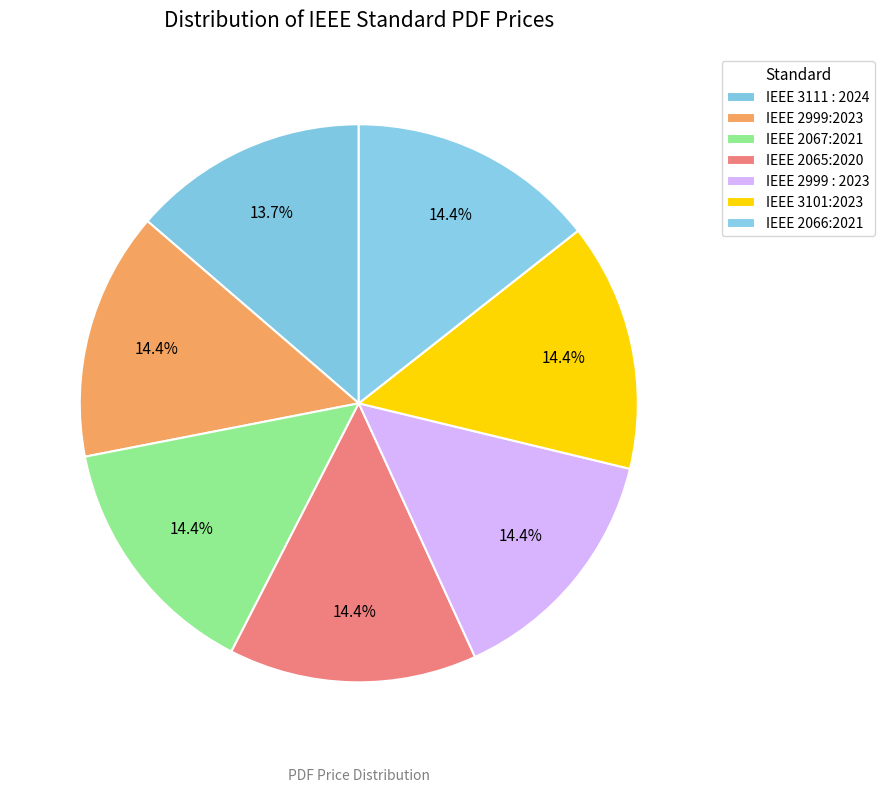

Do IEEE 2065:2020 and IEEE 2066:2021 together represent more than half of the pie?

No